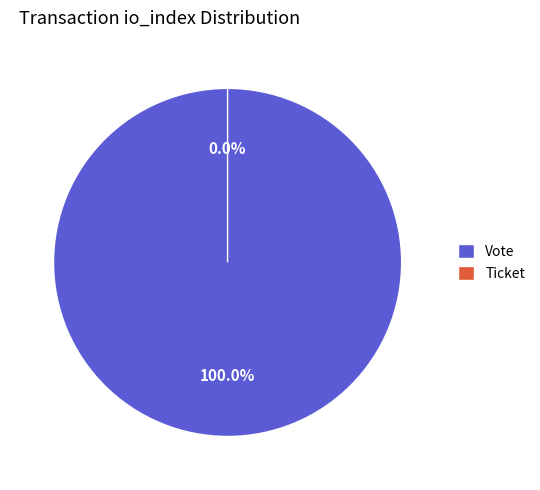

The Vote (io_index=1) slice represents 99% of the pie. True or false?

False